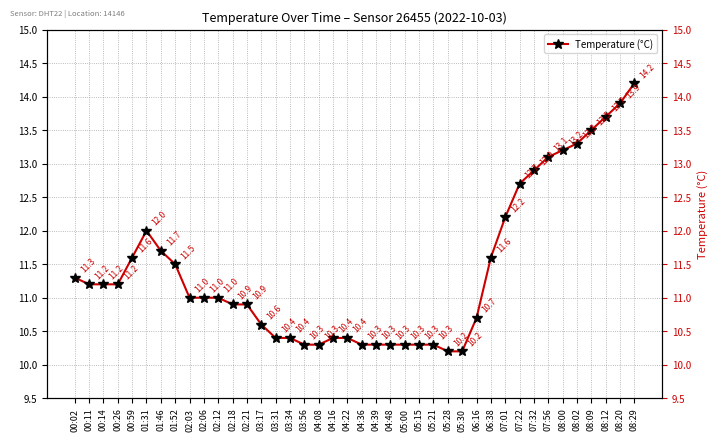

At which category does the chart reach its minimum across all series?

05:28